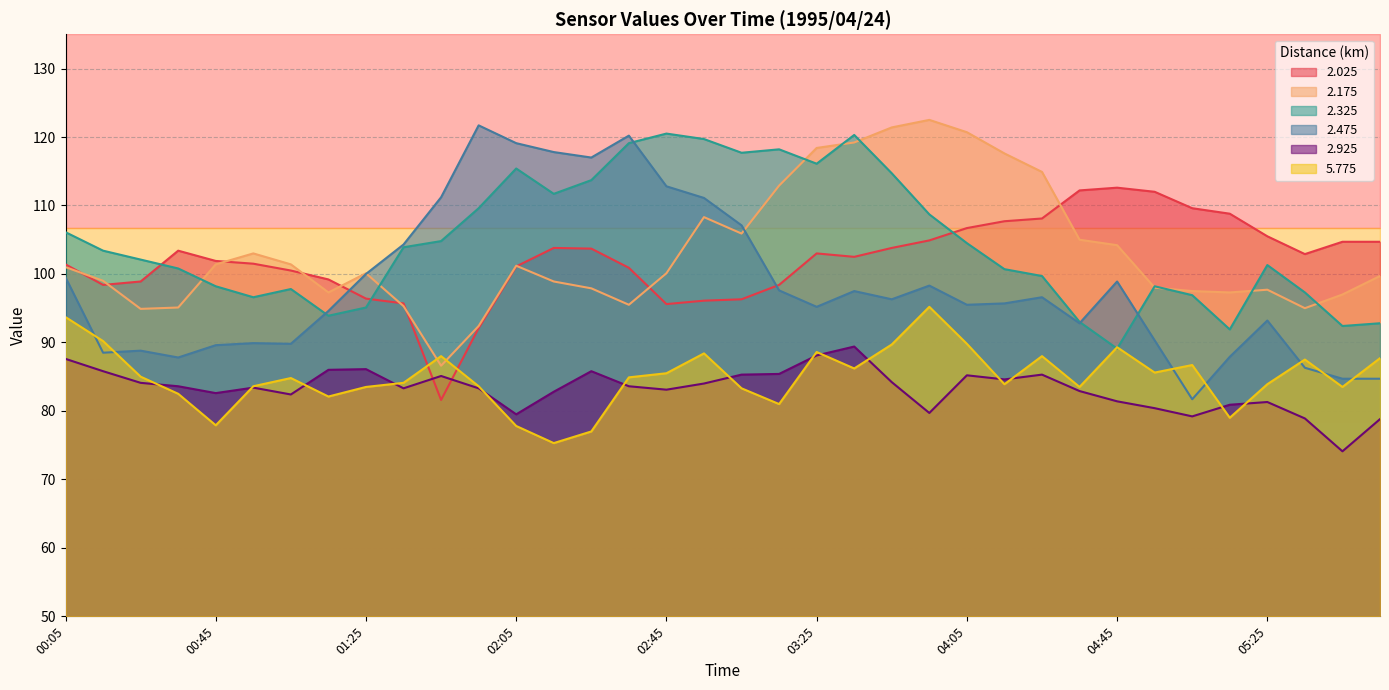

What is the total value across all series at 01:25?

561.2